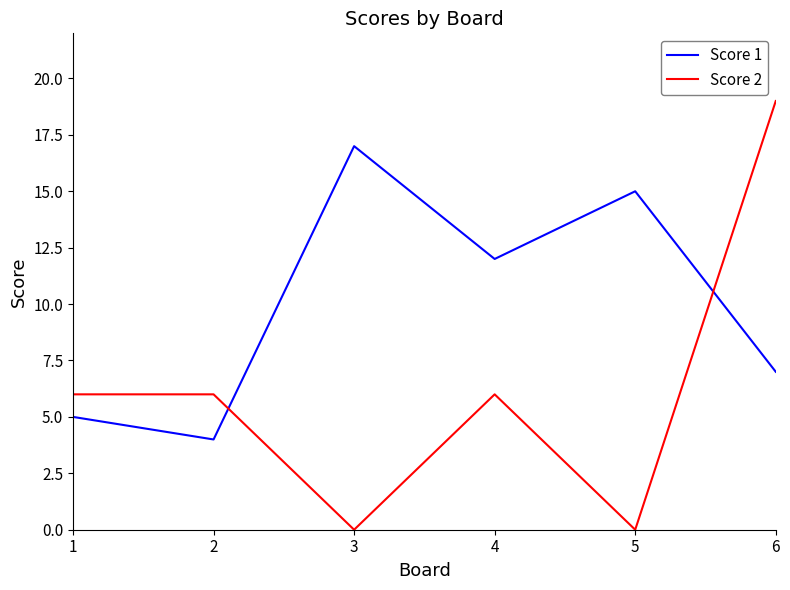

What is the sum of all Score 2 values?

37